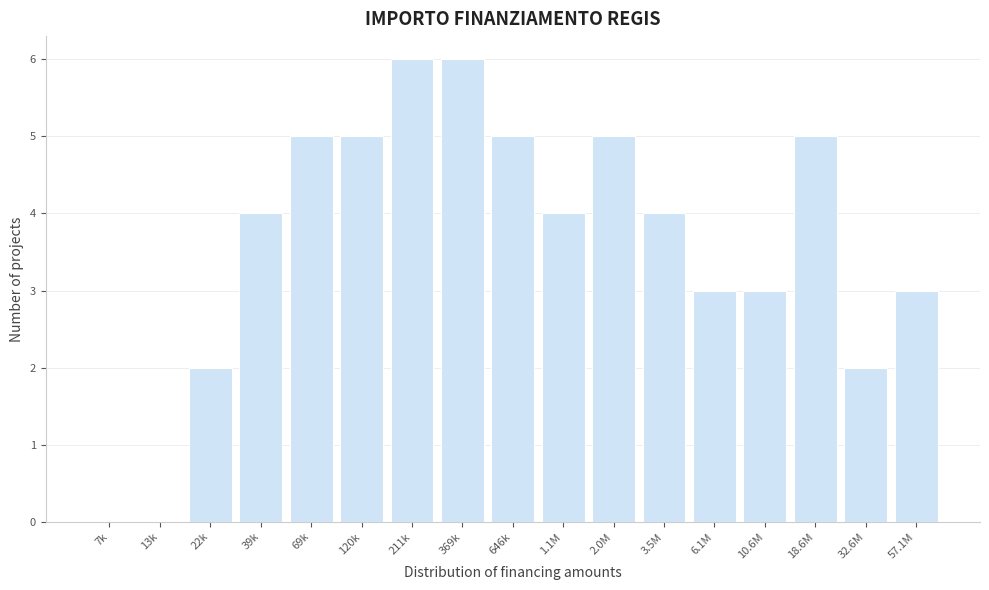

Reading left to right, transcribe all the data shown in this chart.

7k=0	13k=0	22k=2	39k=4	69k=5	120k=5	211k=6	369k=6	646k=5	1.1M=4	2.0M=5	3.5M=4	6.1M=3	10.6M=3	18.6M=5	32.6M=2	57.1M=3